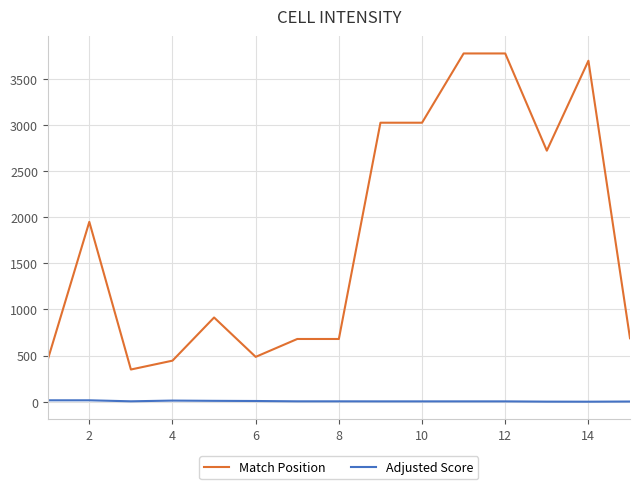

What is the difference between the maximum and minimum values in the Adjusted Score series?

15.1